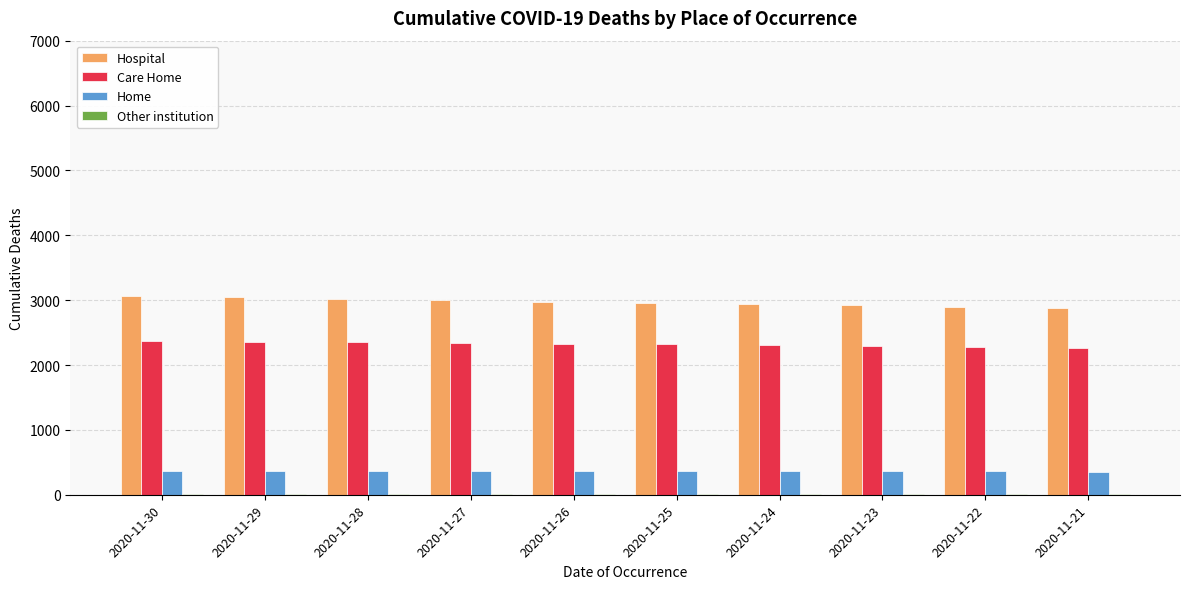

True or false: Hospital has a value of 1505 at 2020-11-23.

False